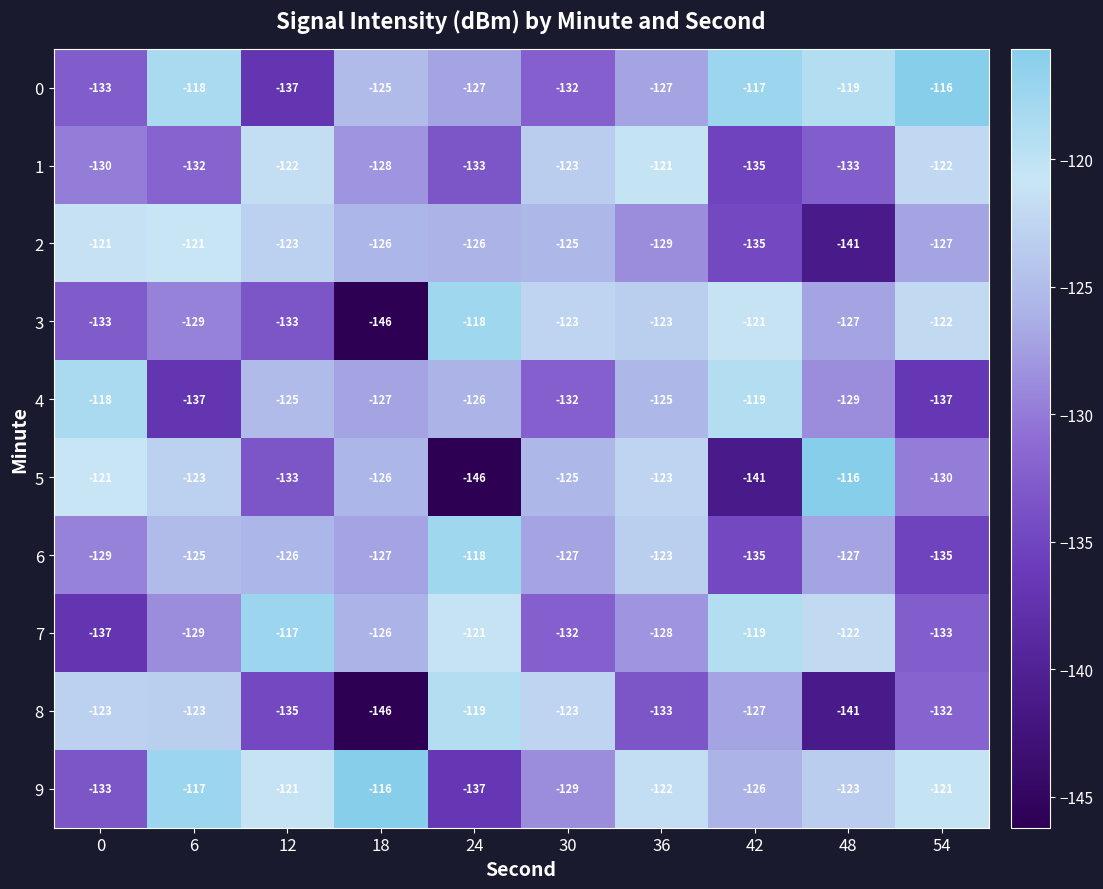

Which series has the largest range (max minus min)?

5